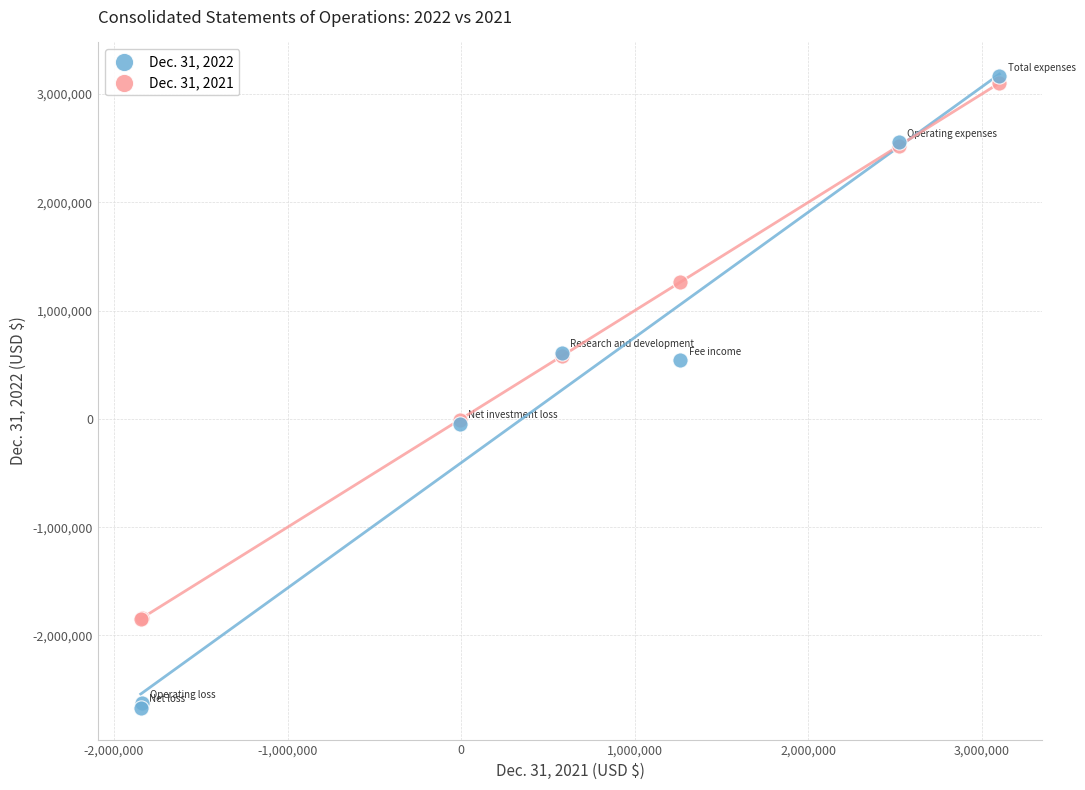

What are all the series names shown in the legend?

Dec. 31, 2022, Dec. 31, 2021